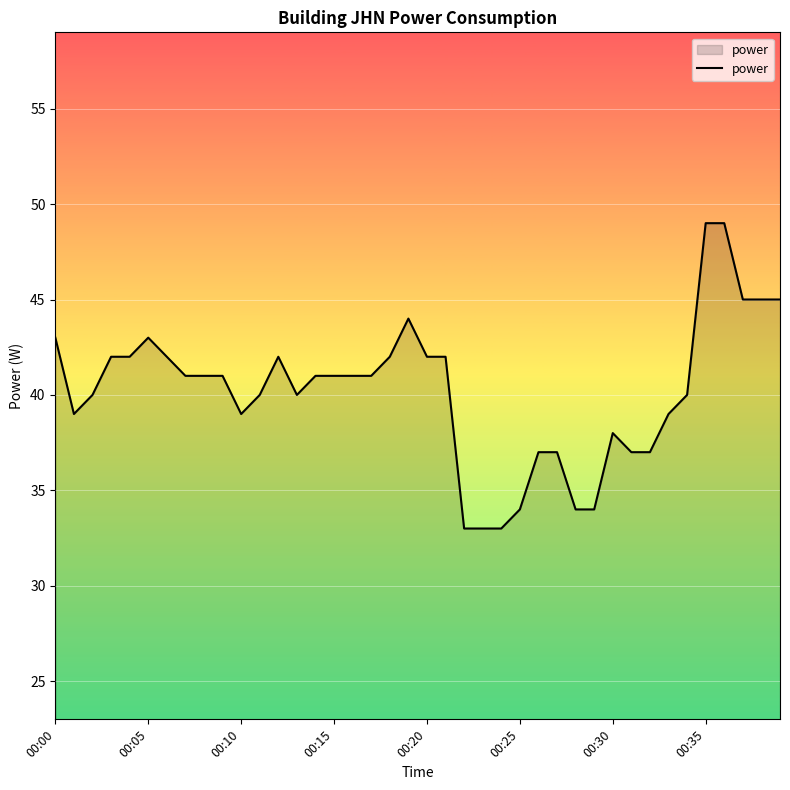

What is the smallest value displayed?

33